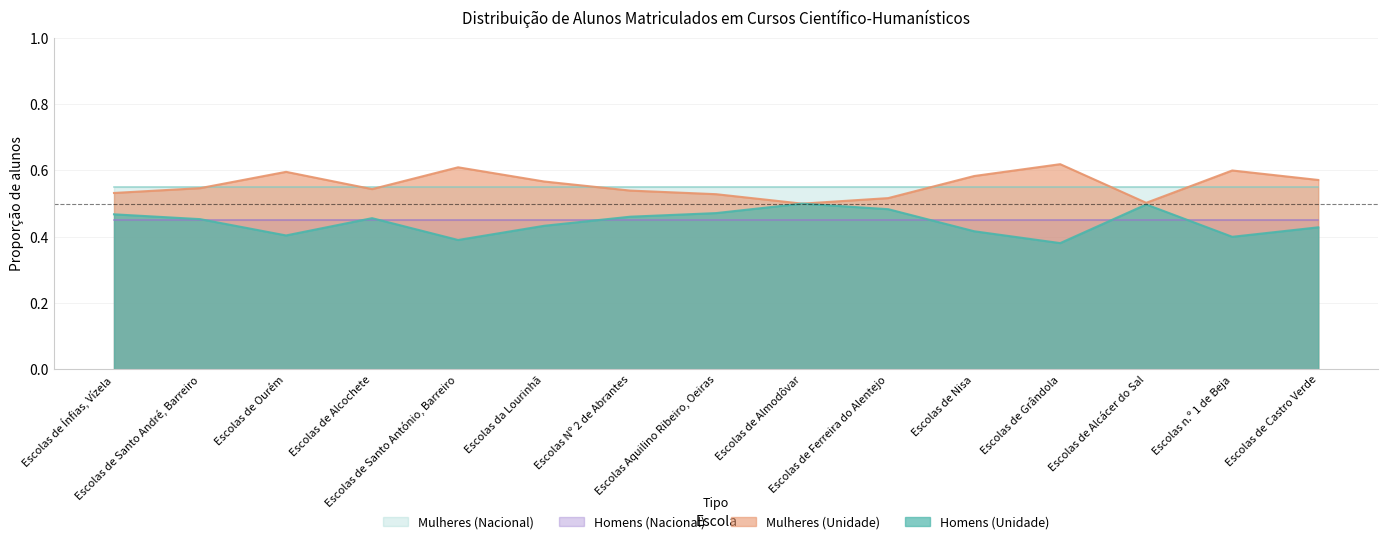

What position from the right is Escolas de Nisa?

5